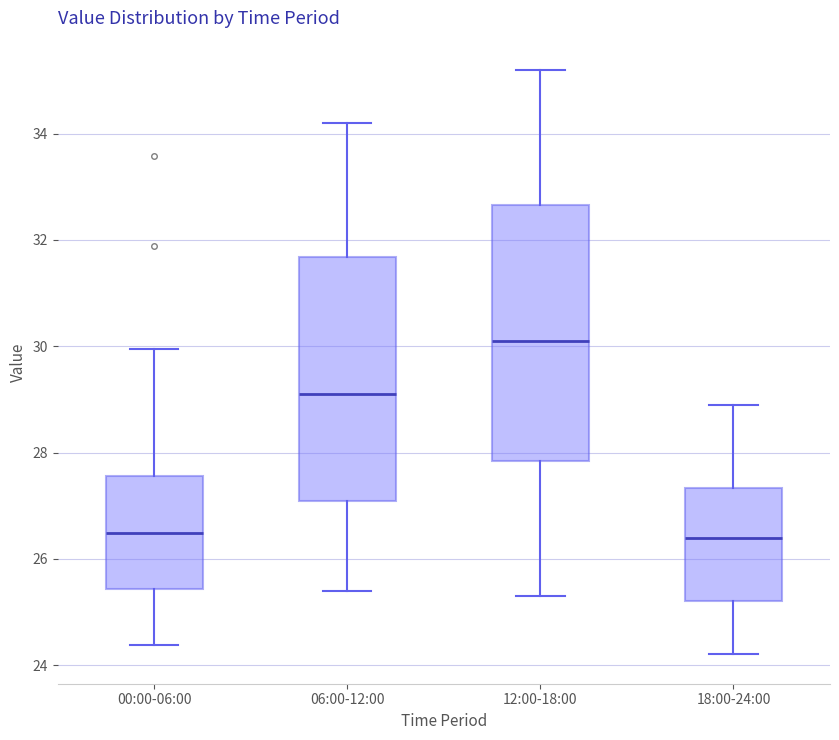

Reading left to right, read every box against the y-axis: the position of its median line, the range the box covers, and the ends of its whiskers. The values are not printed on the chart, so give them approximately, as read against the axis.

00:00-06:00: median 26.4, box 25.4 to 27.6, whiskers 24.4 to 30.0
06:00-12:00: median 29.2, box 27.0 to 31.6, whiskers 25.4 to 34.2
12:00-18:00: median 30.2, box 27.8 to 32.6, whiskers 25.4 to 35.2
18:00-24:00: median 26.4, box 25.2 to 27.4, whiskers 24.2 to 29.0